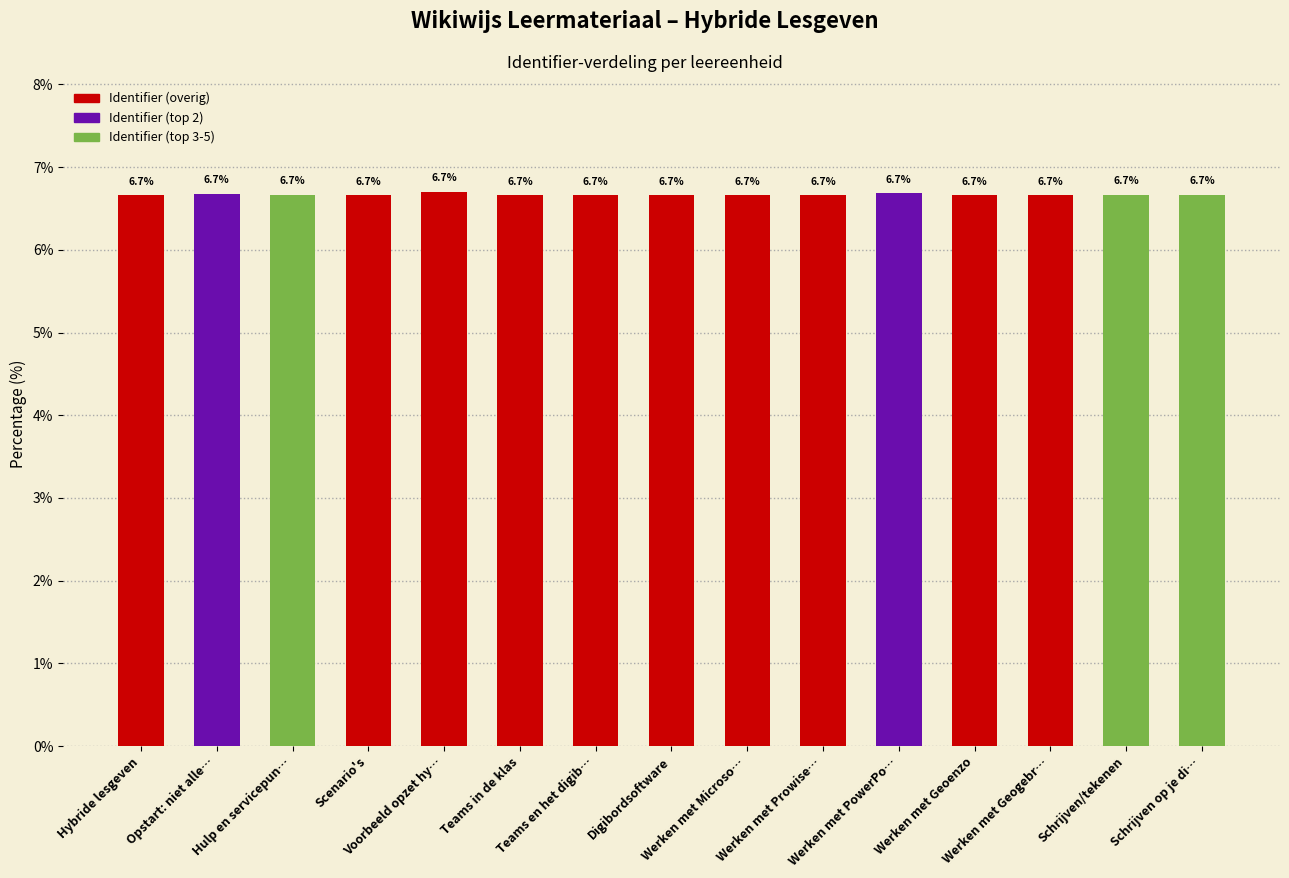

What is the sum of all values?

100.0